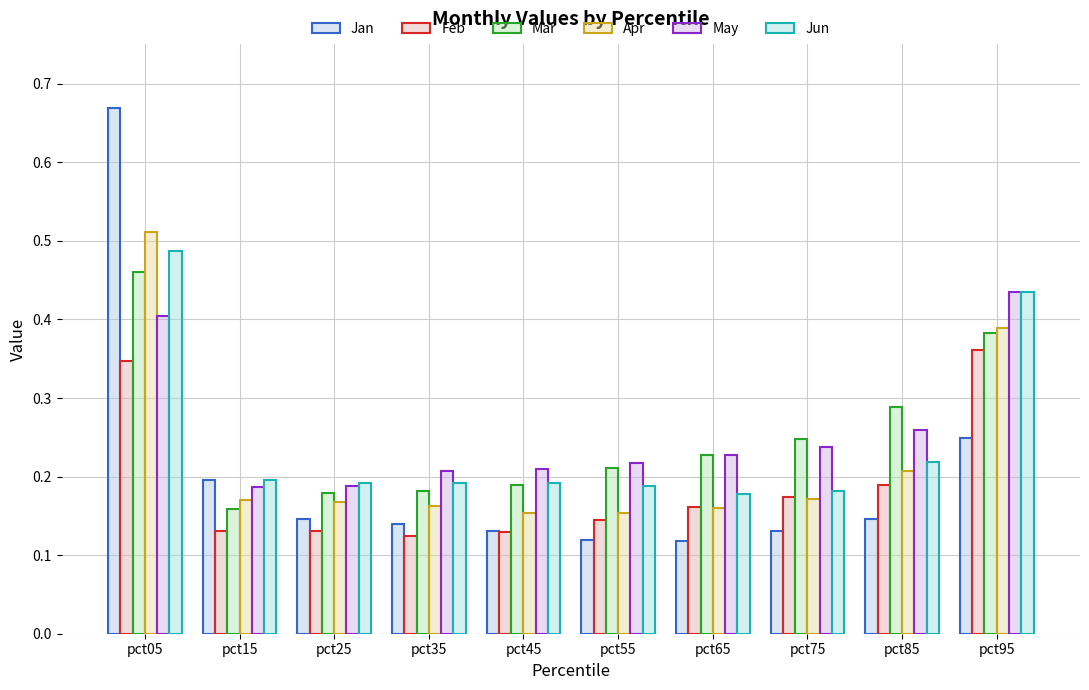

How many distinct data groups are displayed?

6